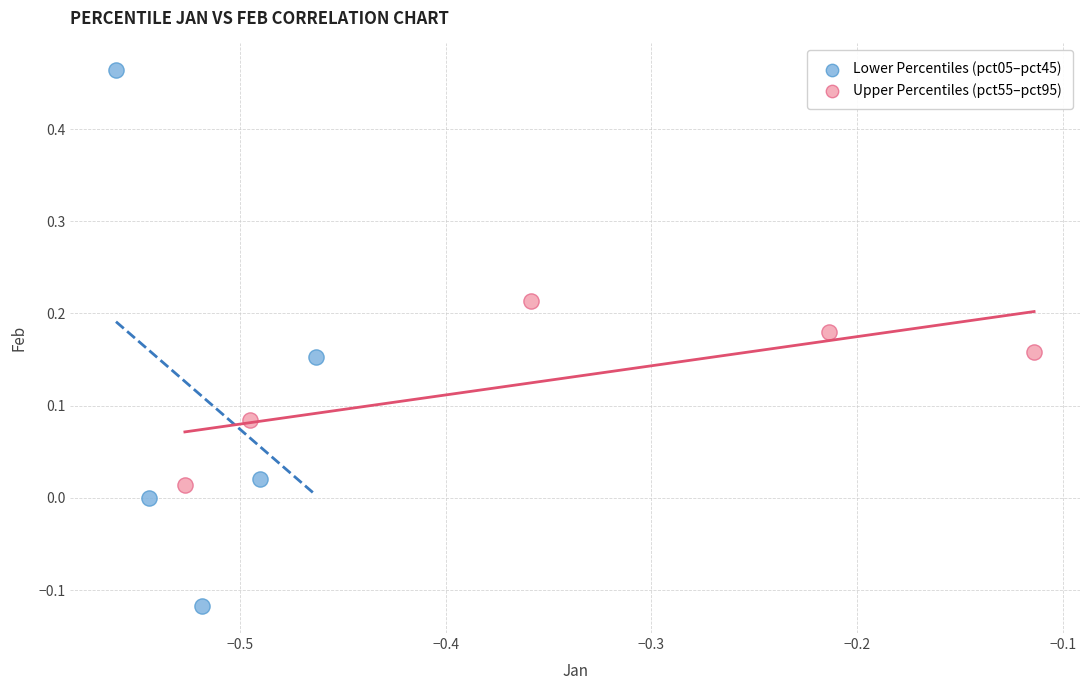

Which series contains the highest Y value?

Lower Percentiles (pct05–pct45)